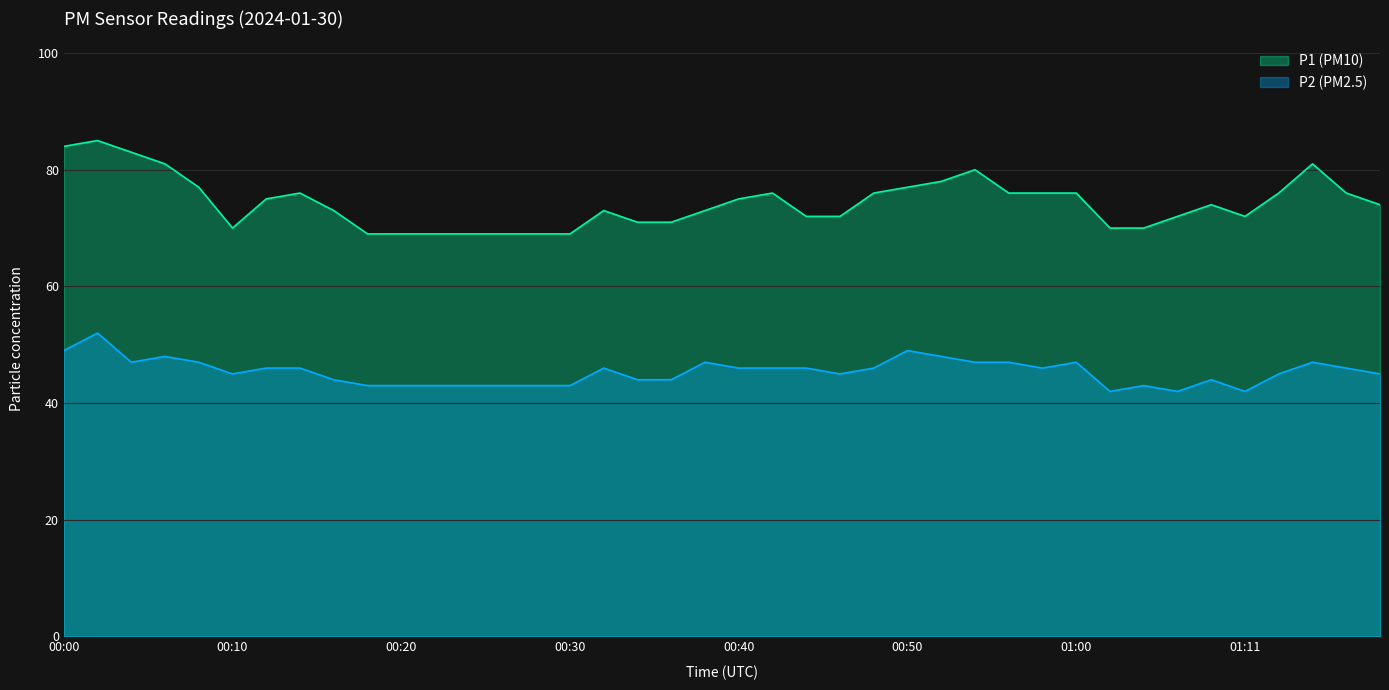

At which category is the sum across all series the highest?

00:02